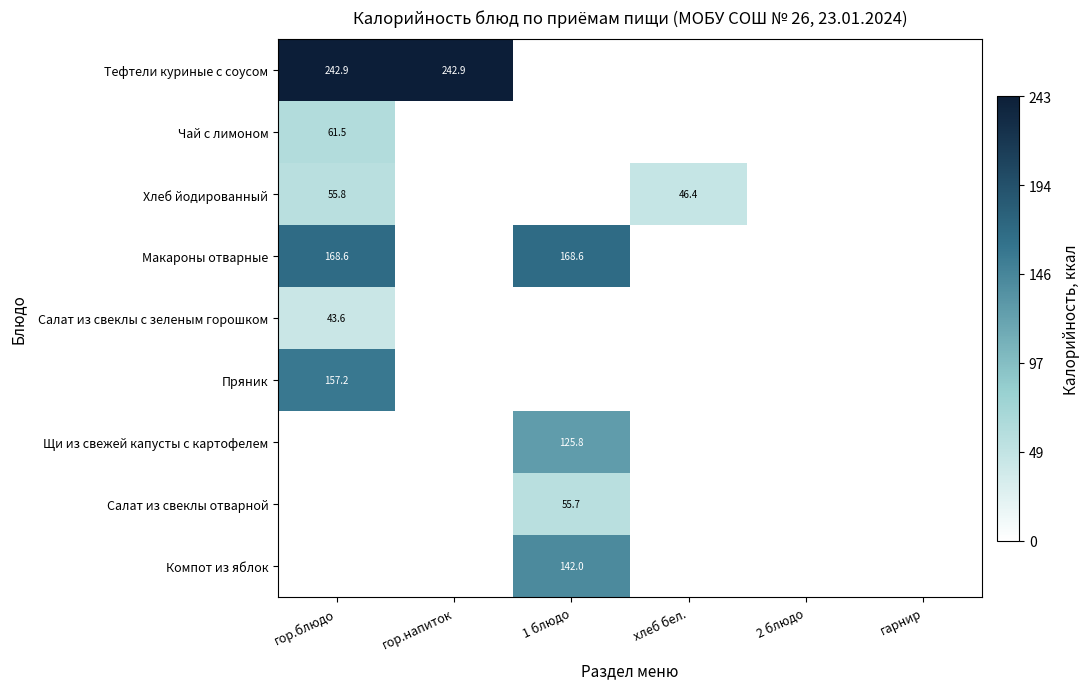

The value of Компот из яблок at 1 блюдо is 142.0. True or false?

True